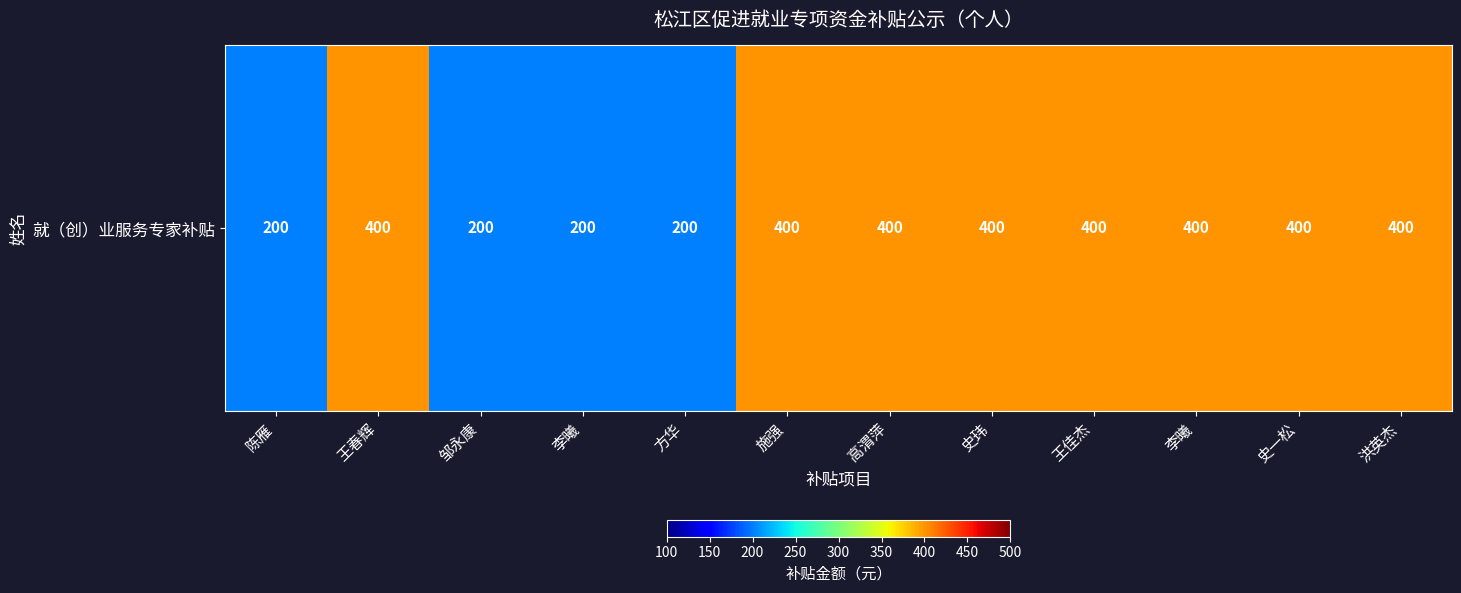

List the labels in order of value, smallest first.

陈雁, 邹永康, 李曦, 方华, 王春辉, 施强, 高渭萍, 史玮, 王佳杰, 李曦, 史一松, 洪英杰